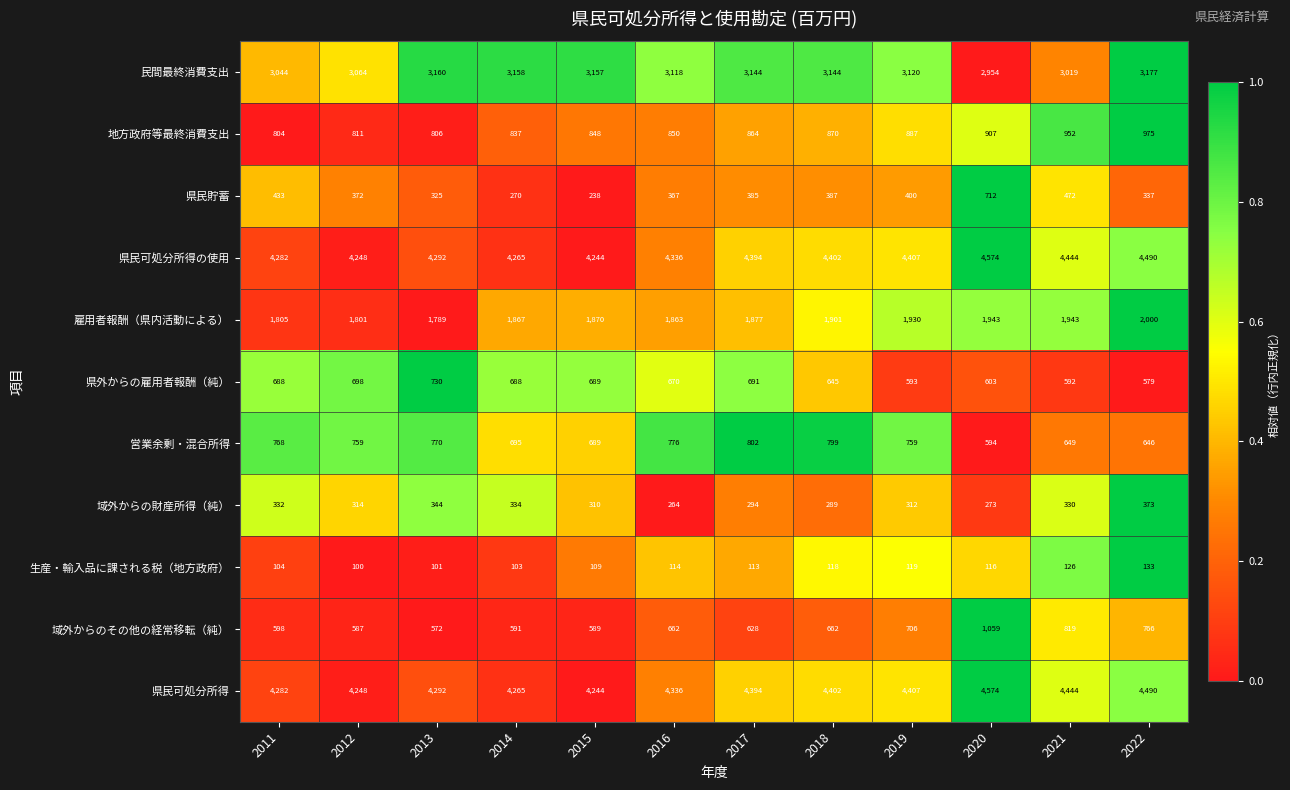

At which label does 雇用者報酬（県内活動による） reach its minimum?

2013